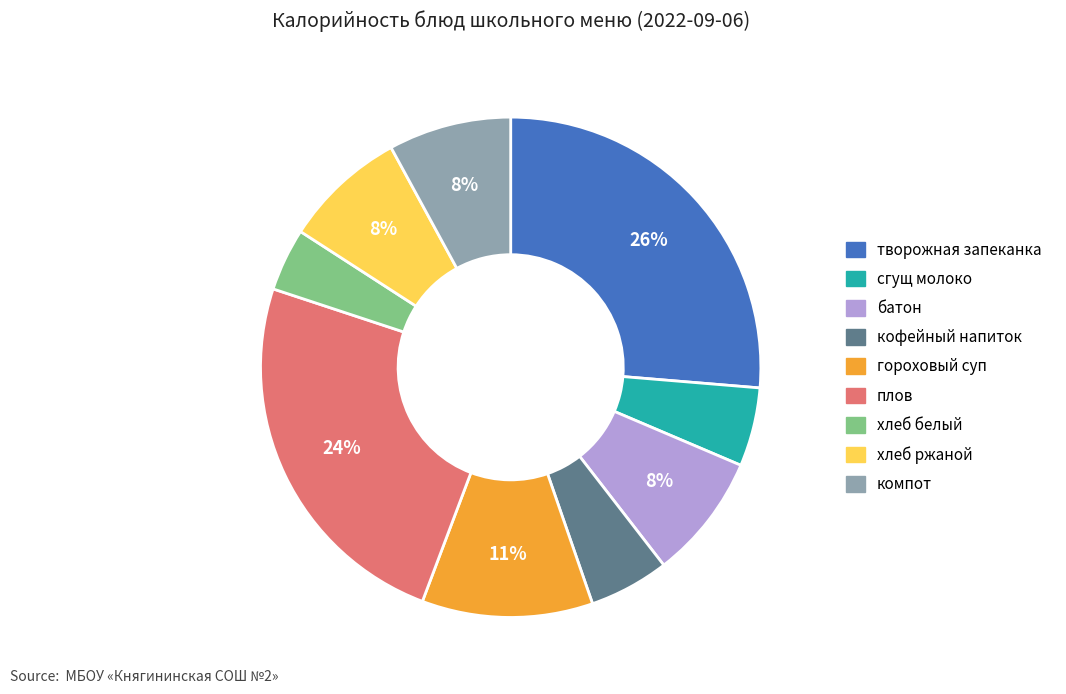

Combined, do компот and батон account for over 50%?

No